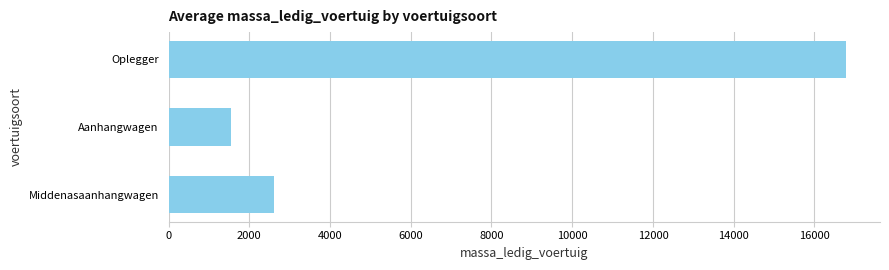

Reading top to bottom, extract all data points from this chart.

16785	1540	2622